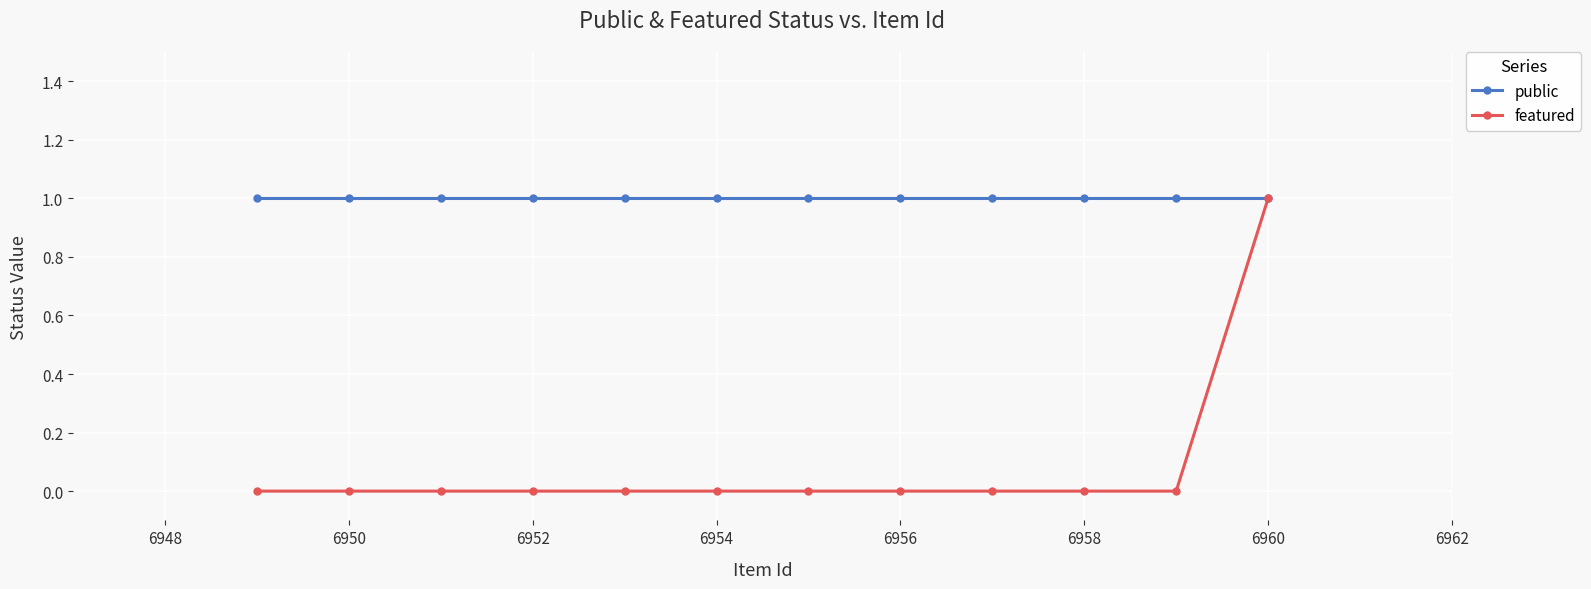

At which category is the sum across all series the highest?

6960